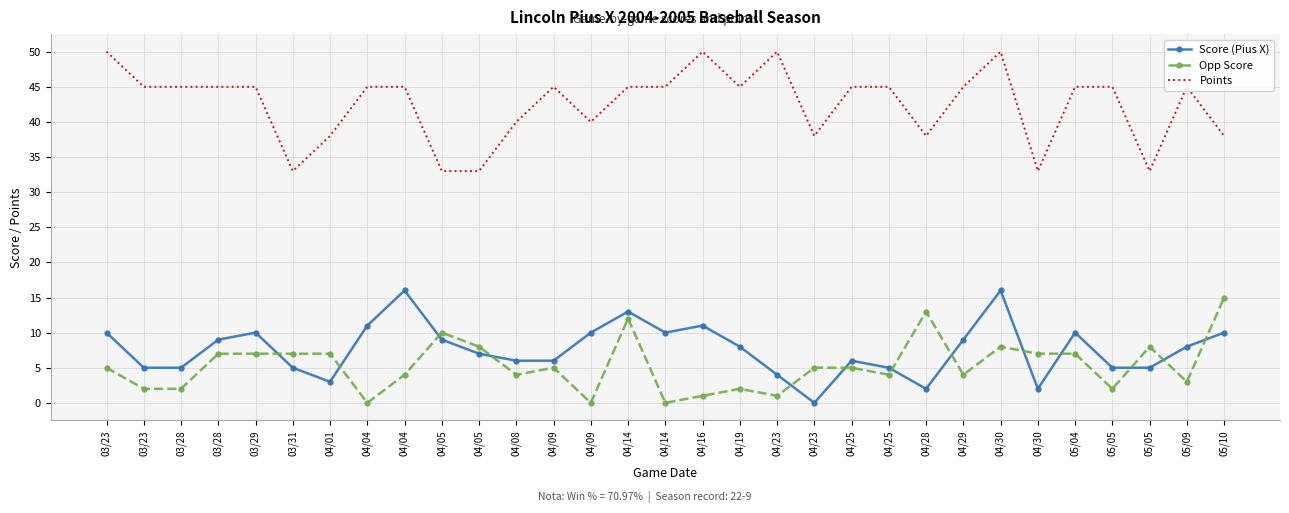

What are all the series names shown in the legend?

Score (Pius X), Opp Score, Points